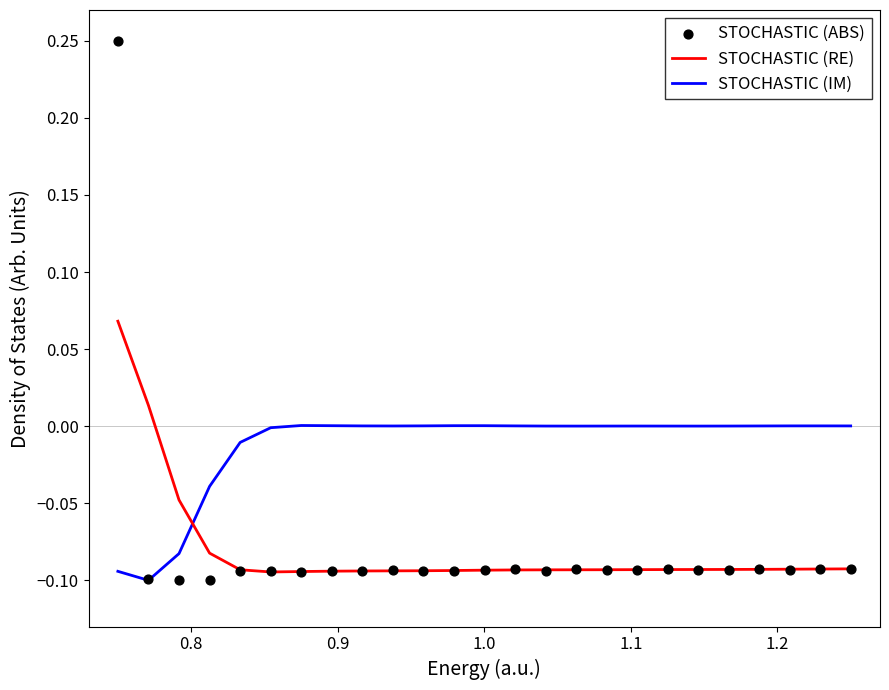

Which series has the widest spread of Y values?

STOCHASTIC (ABS)